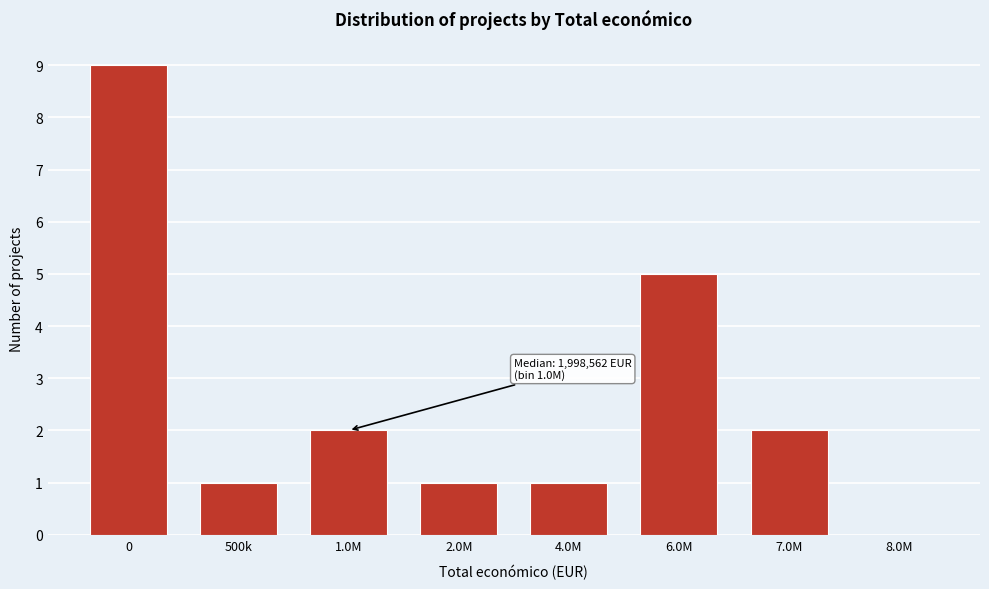

Reading left to right, list all the values displayed in this chart.

0=9	500k=1	1.0M=2	2.0M=1	4.0M=1	6.0M=5	7.0M=2	8.0M=0